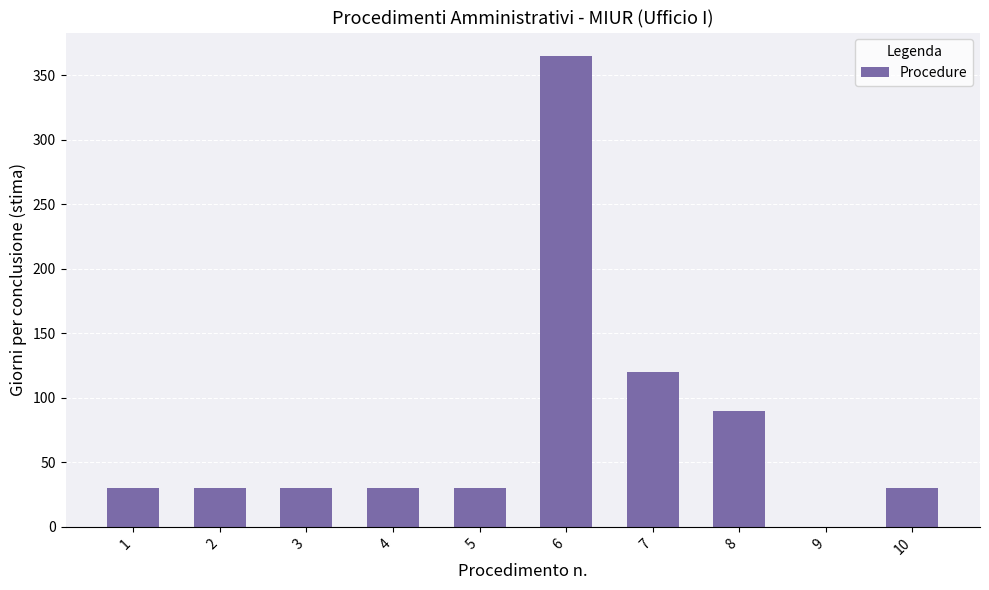

Read the value at 3.

30